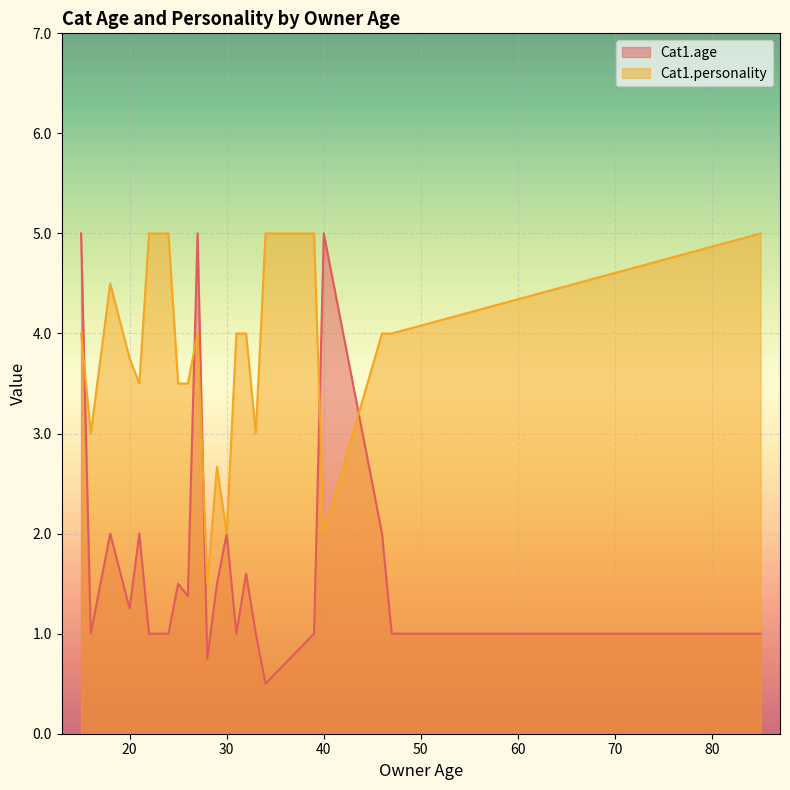

How many distinct data groups are displayed?

2